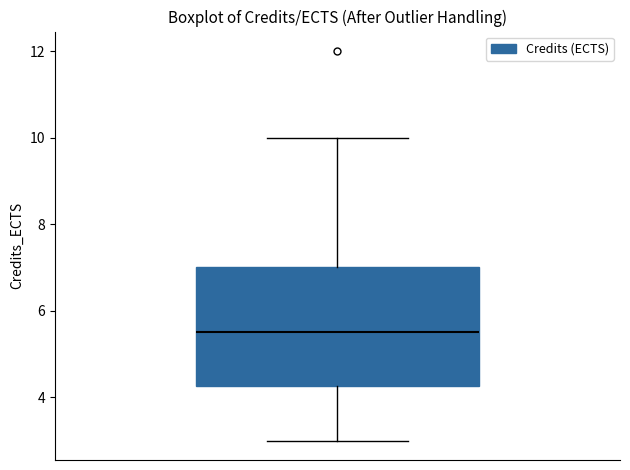

Transcribe this box plot: give where the median line is, the range the box spans, and where the two whiskers end, as read against the y-axis. The values are not printed on the chart, so give them approximately, as read against the axis.

median 5.6, box 4.2 to 7.0, whiskers 3.0 to 10.0